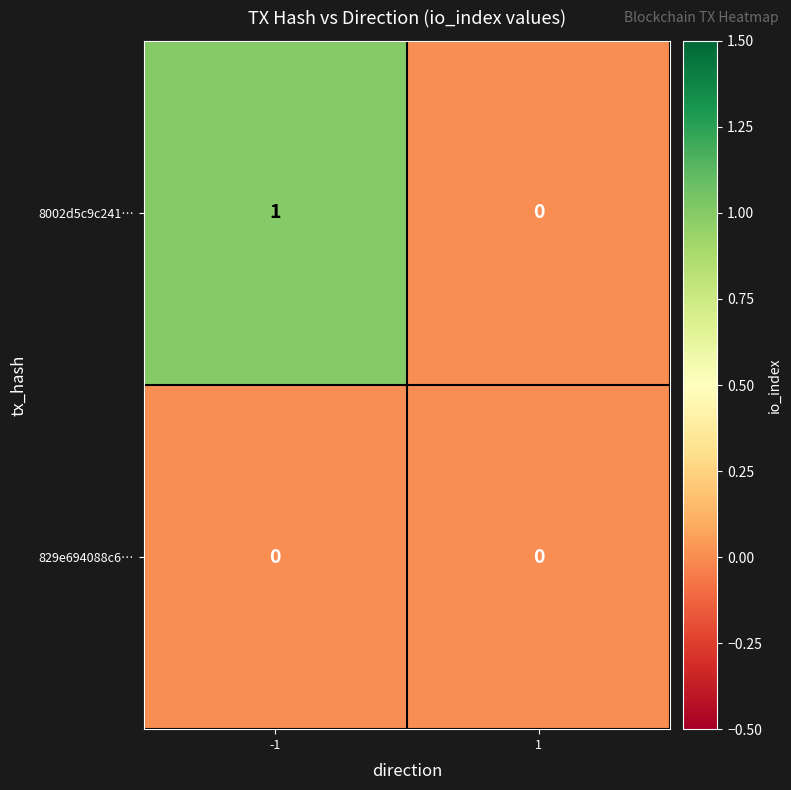

The 829e694088c6… series shows 0 at 1. True or false?

True